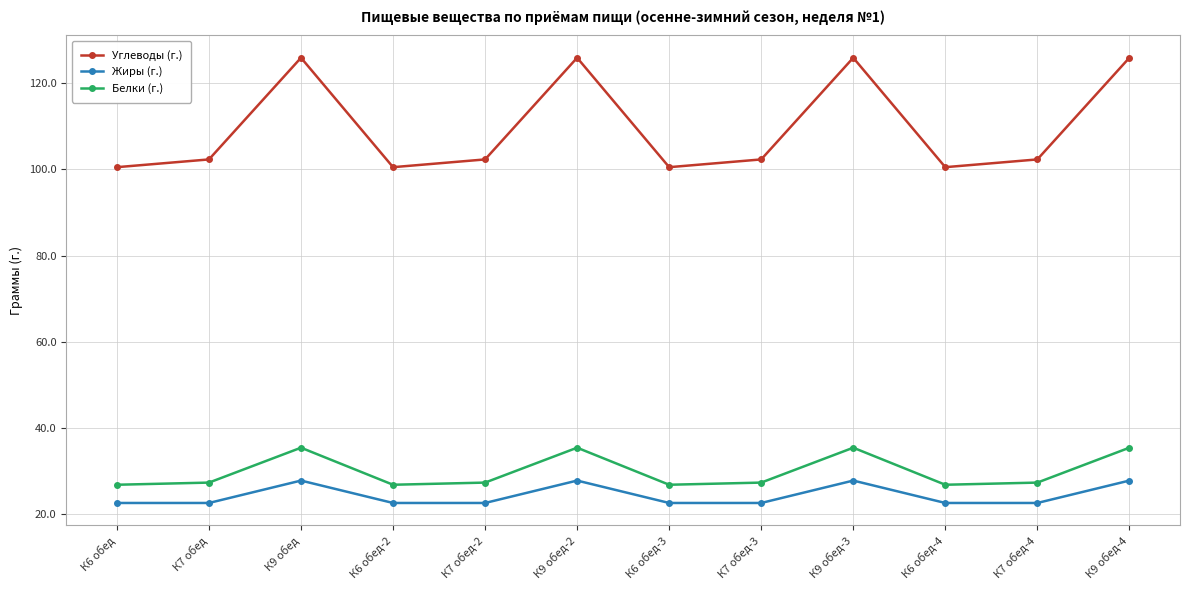

Which series has the widest spread of values?

Углеводы (г.)